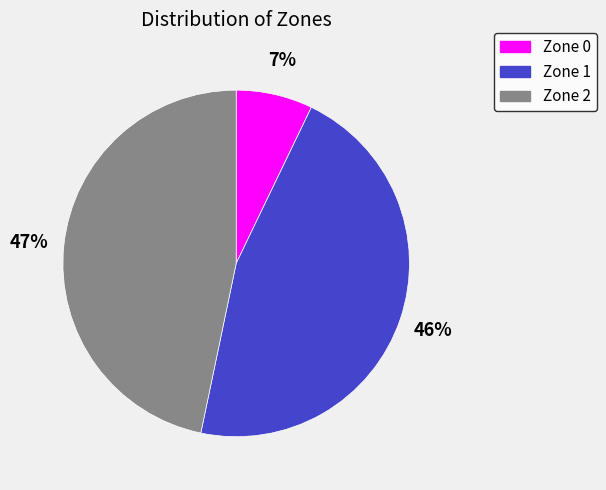

Between Zone 2 and Zone 0, which is larger?

Zone 2